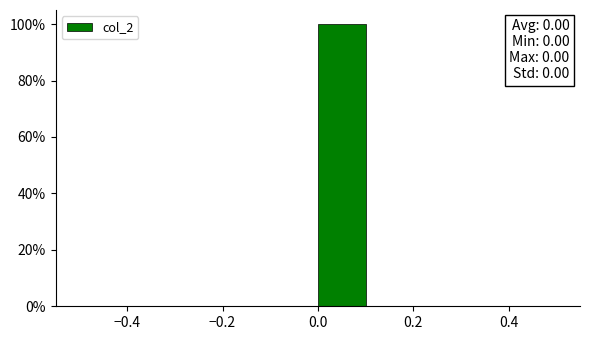

Over which range of the x-axis is the bar tallest?

0.0 to 0.1